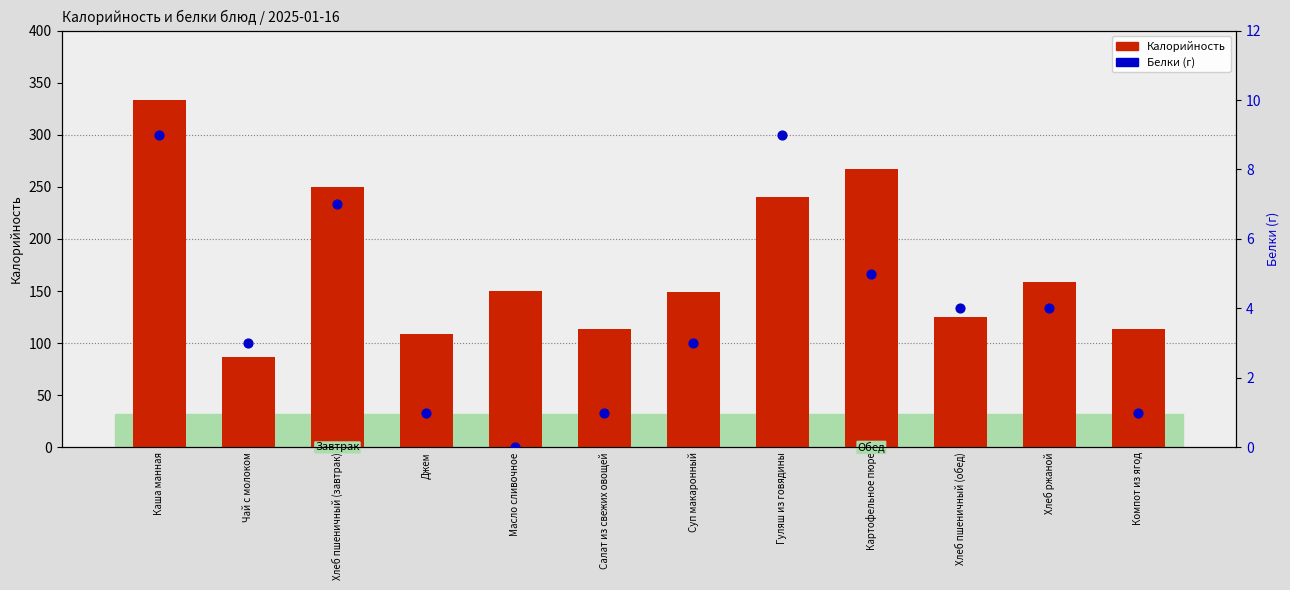

Which series reaches the maximum Y coordinate?

Калорийность